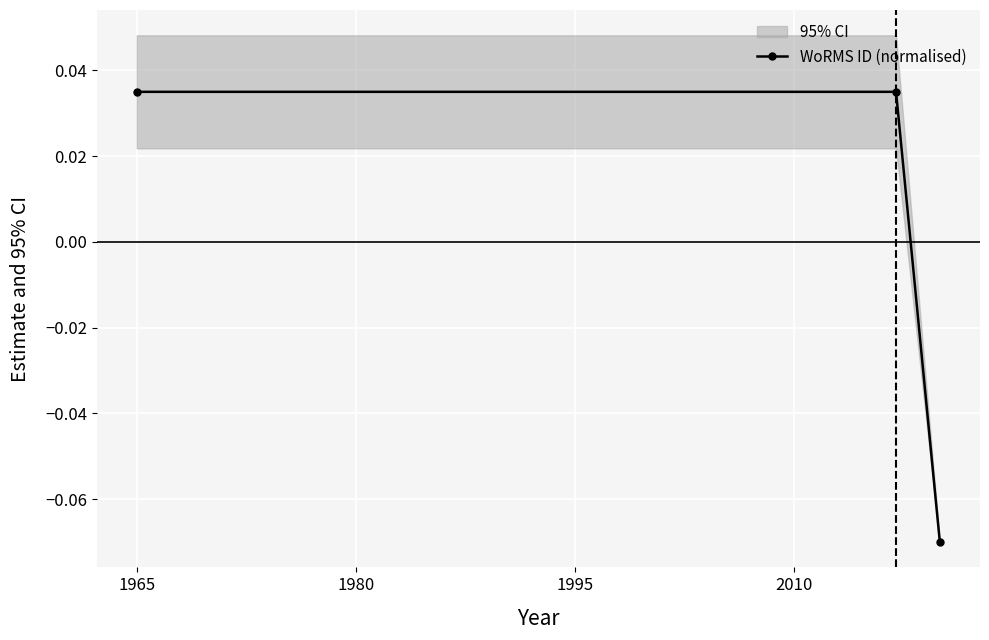

How many data points does each series have?

3